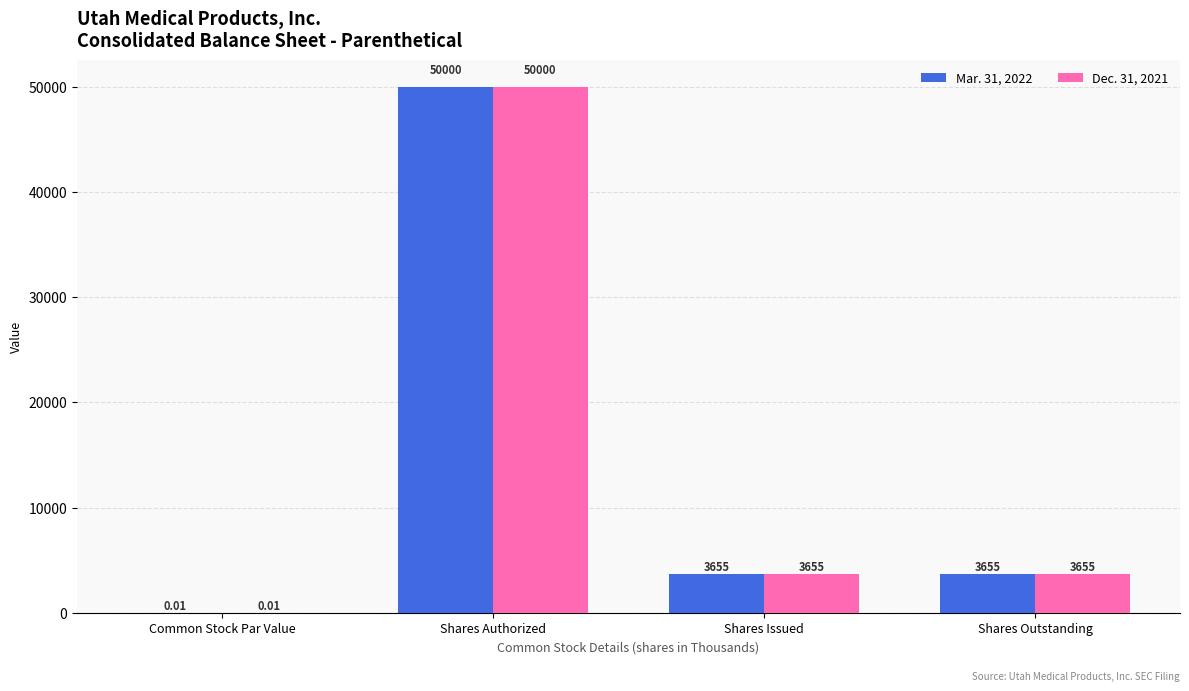

What is the sum of all Mar. 31, 2022 values?

57310.0